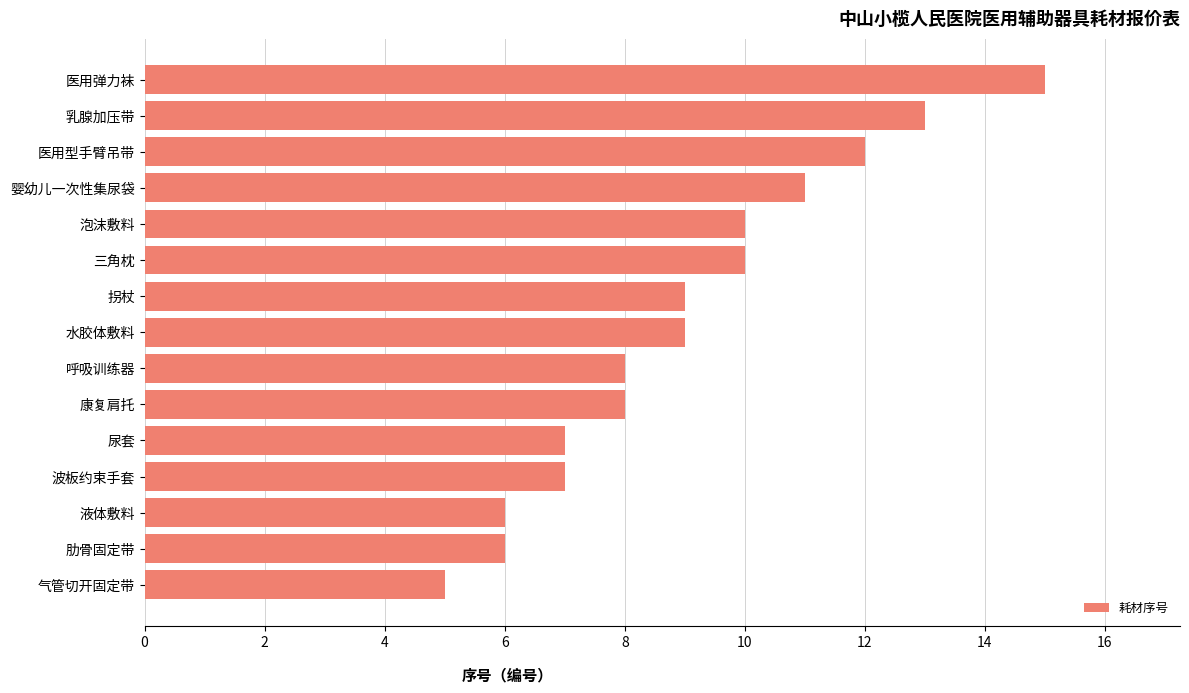

Between 拐杖 and 呼吸训练器, which is larger?

拐杖